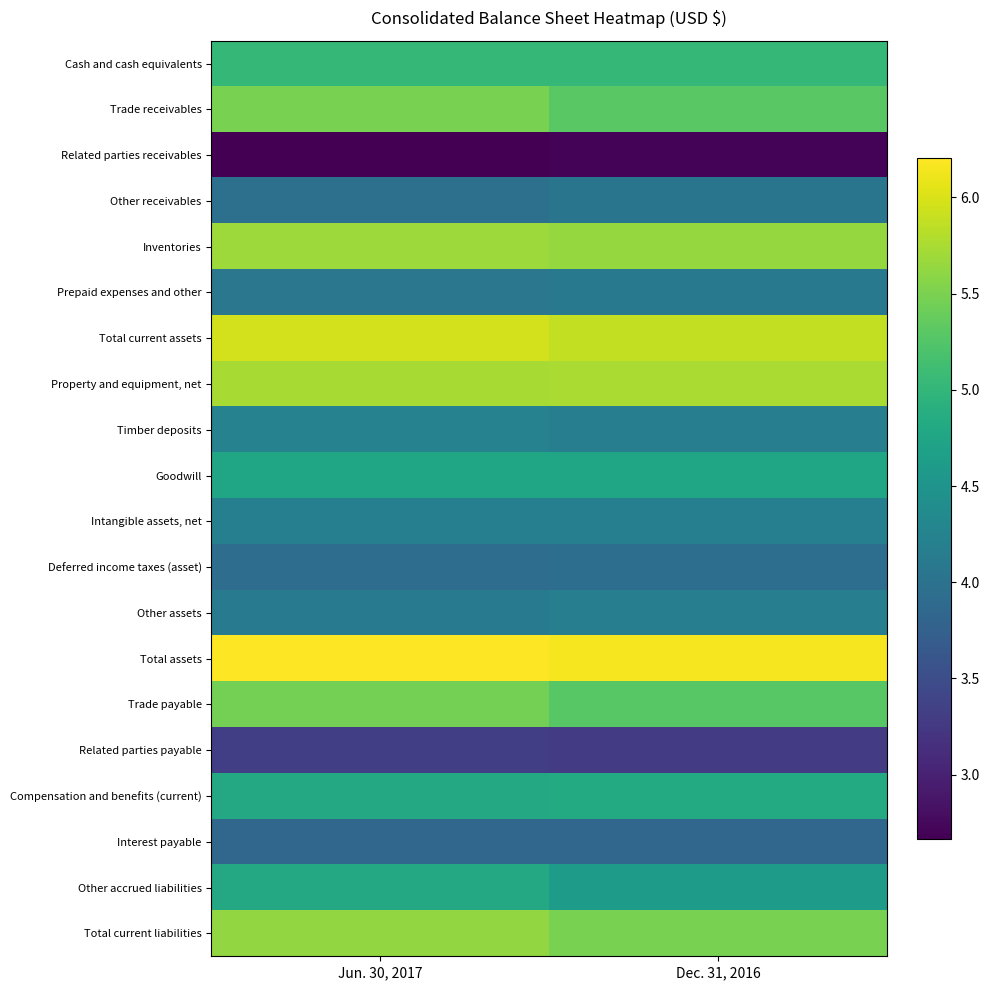

What is the difference between the highest and lowest values at Jun. 30, 2017?

3.5